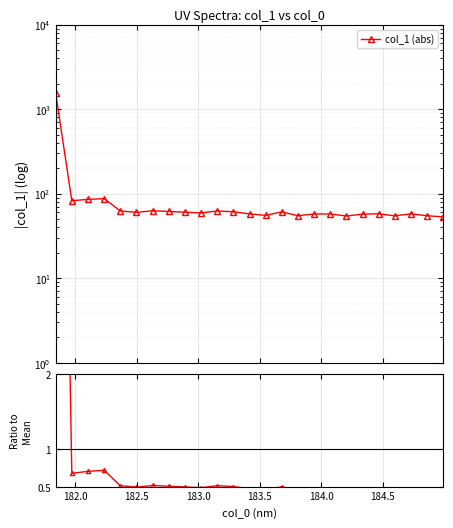

Is it true that col_1 (abs) equals 86.4 at 10?

False